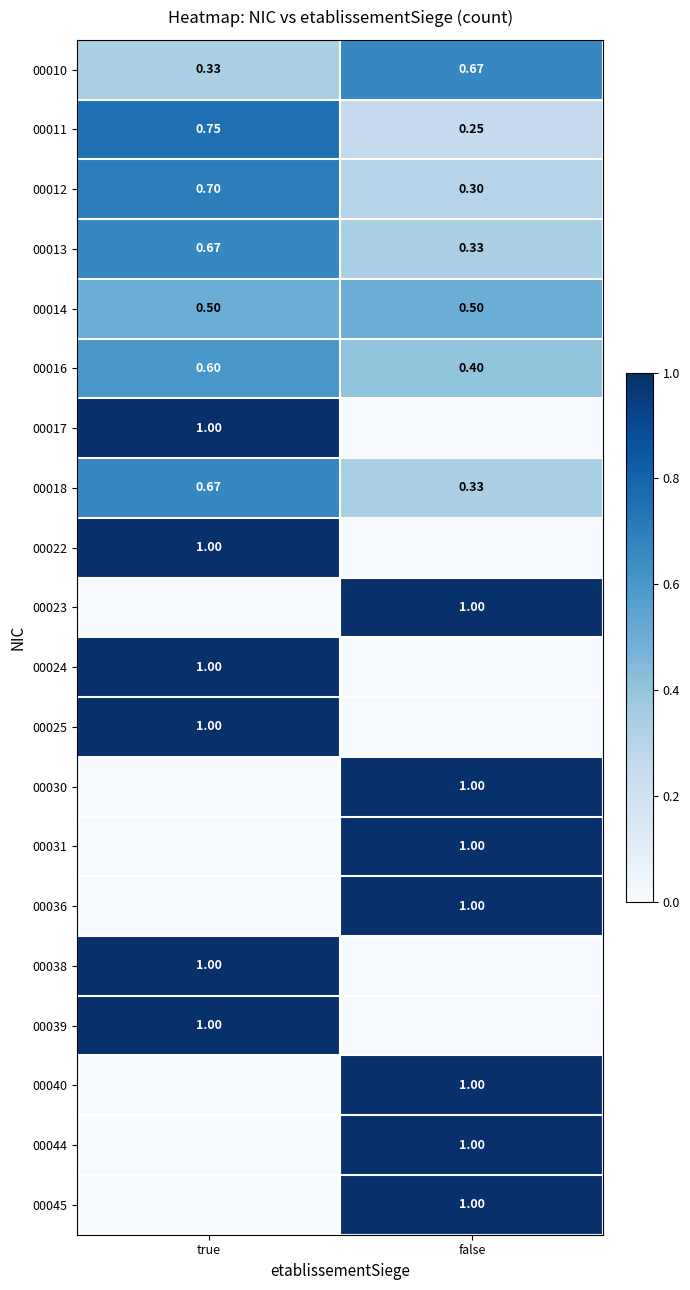

What is the difference between the highest and lowest values at true?

1.0